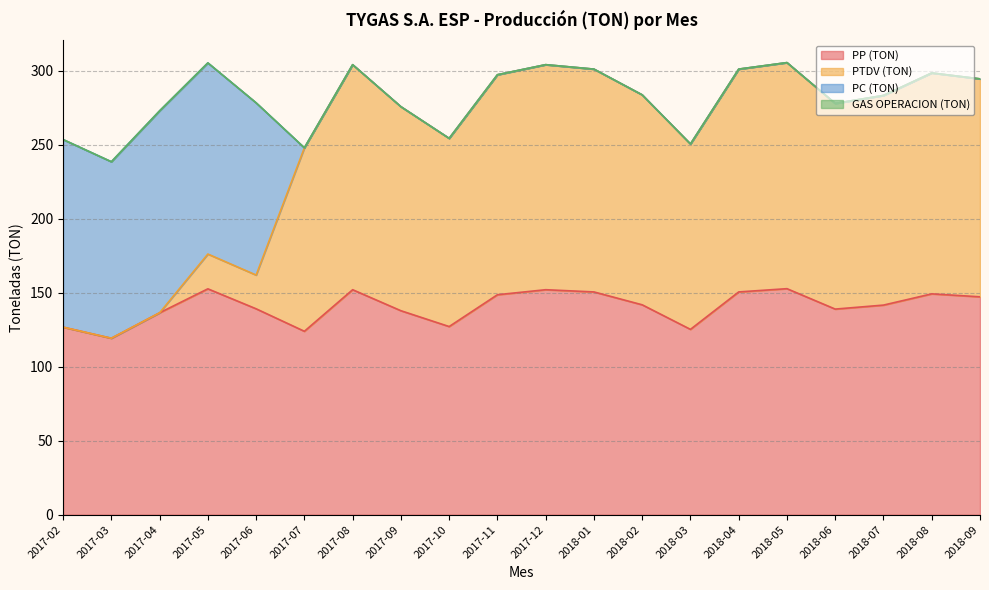

Is the value of PTDV (TON) at 2017-05 greater than the value of PP (TON) at 2017-03?

Yes